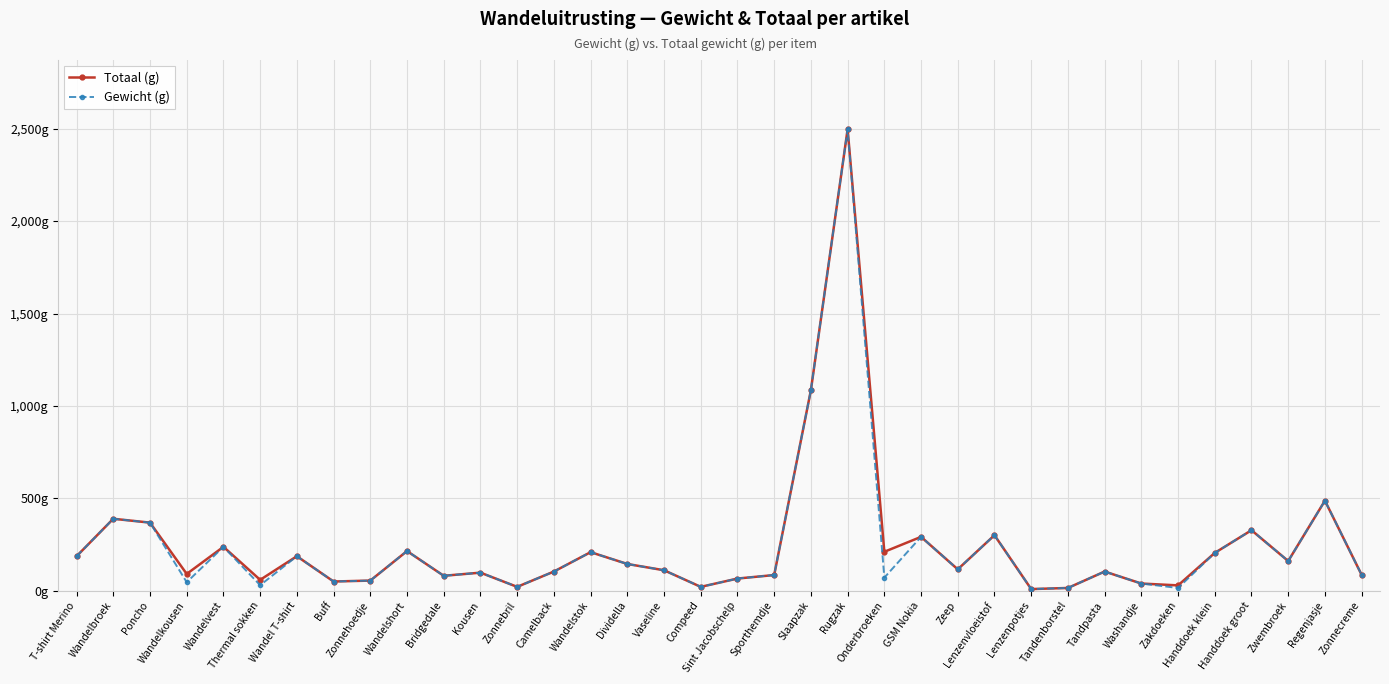

Is this an area chart (filled region under the line)?

No